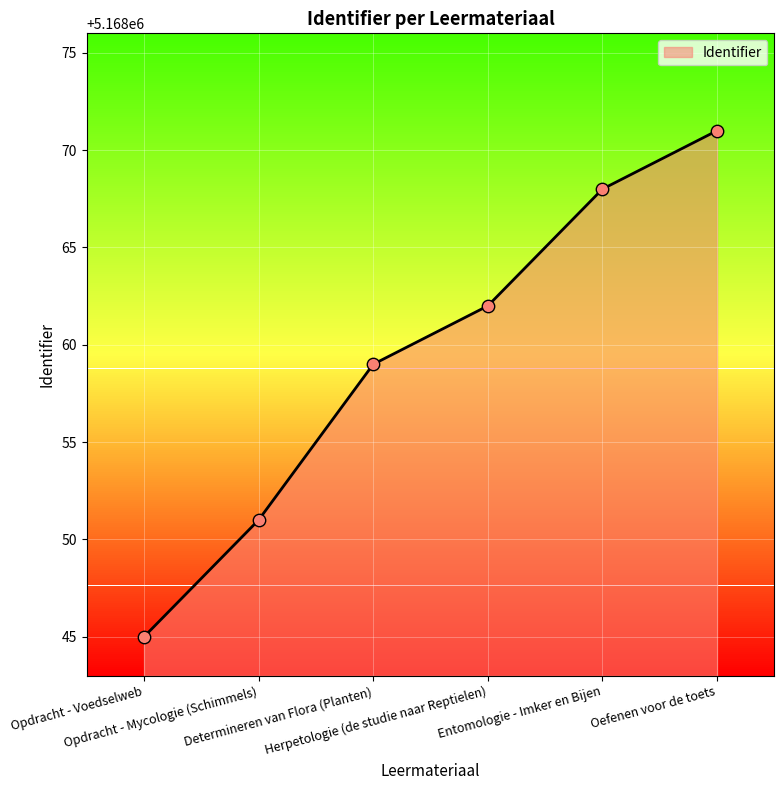

Which has a higher value, Entomologie - Imker en Bijen or Oefenen voor de toets?

Oefenen voor de toets